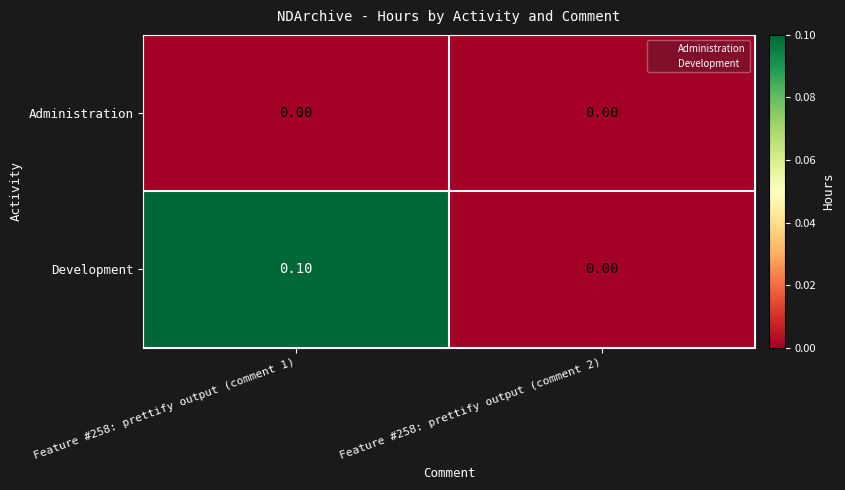

Is the value of Development at Feature #258: prettify output (comment 1) greater than the value of Administration at Feature #258: prettify output (comment 1)?

Yes